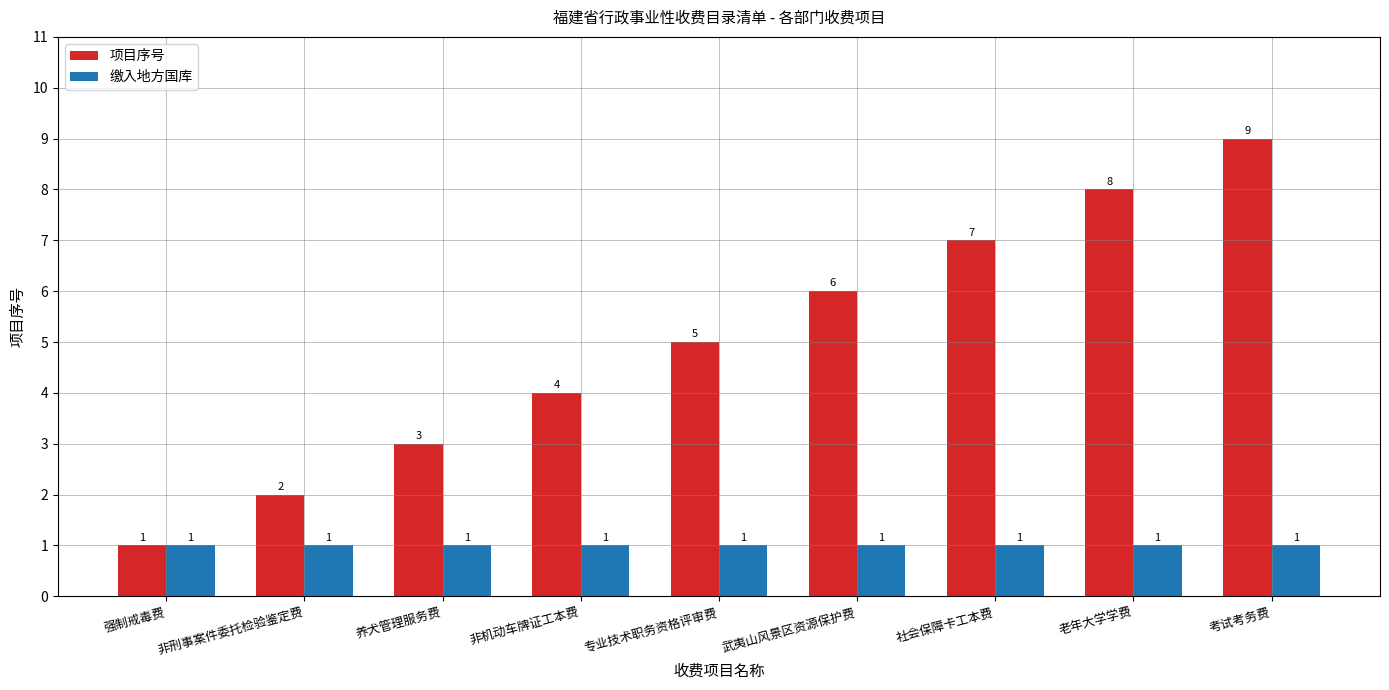

Count the number of categories in the chart.

9